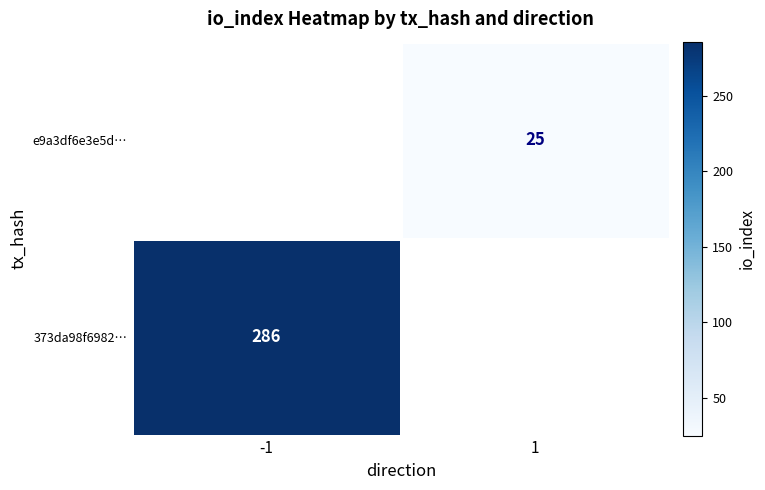

The value of e9a3df6e3e5d… at 1 is 25. True or false?

True